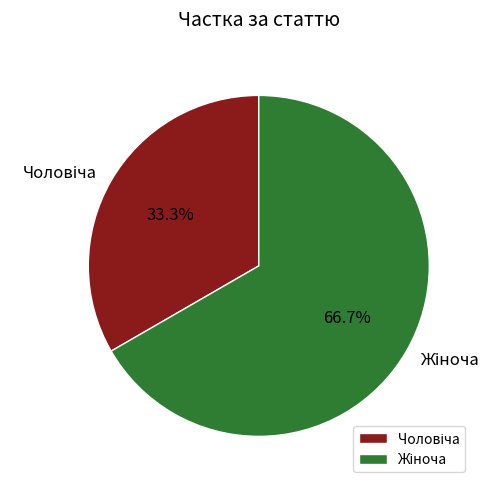

Is there any slice that represents more than half of the pie?

Yes